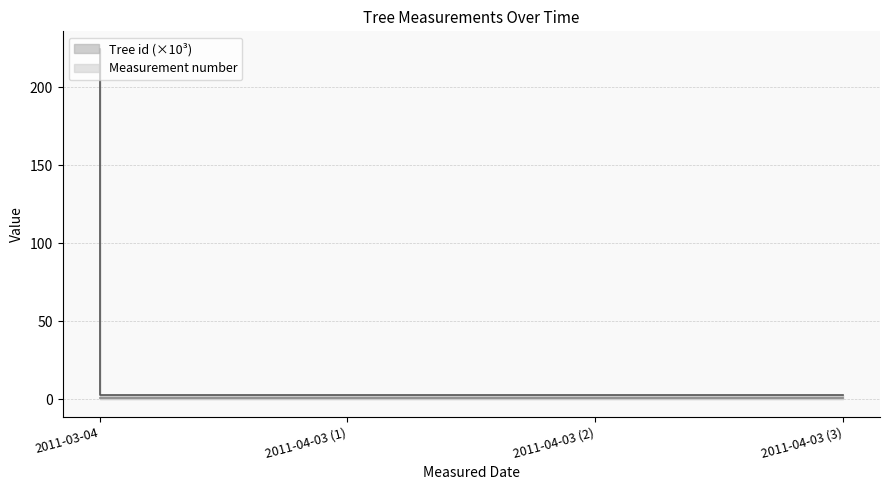

List the labels in order of value, largest first.

2011-03-04, 2011-04-03, 2011-04-03, 2011-04-03